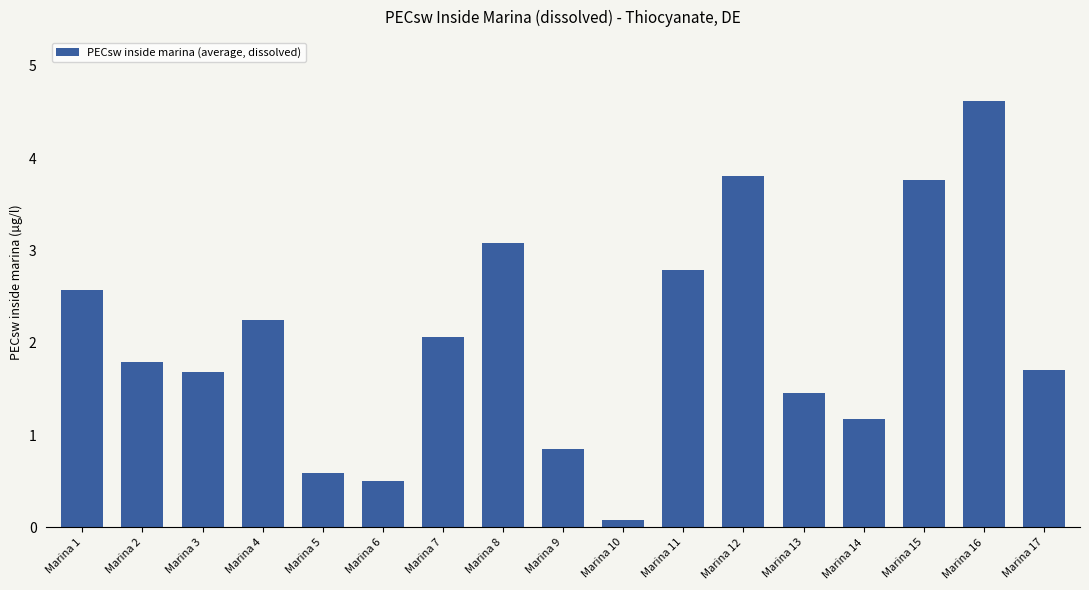

What is the difference between the values at Marina 8 and Marina 11?

0.3